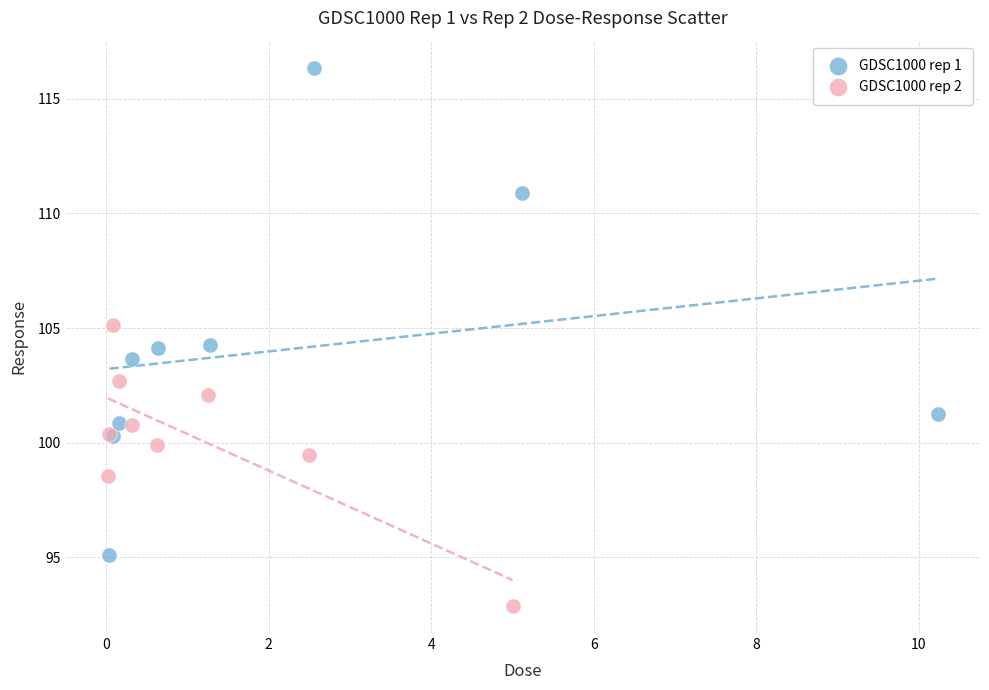

Which series contains the lowest Y value?

GDSC1000 rep 2